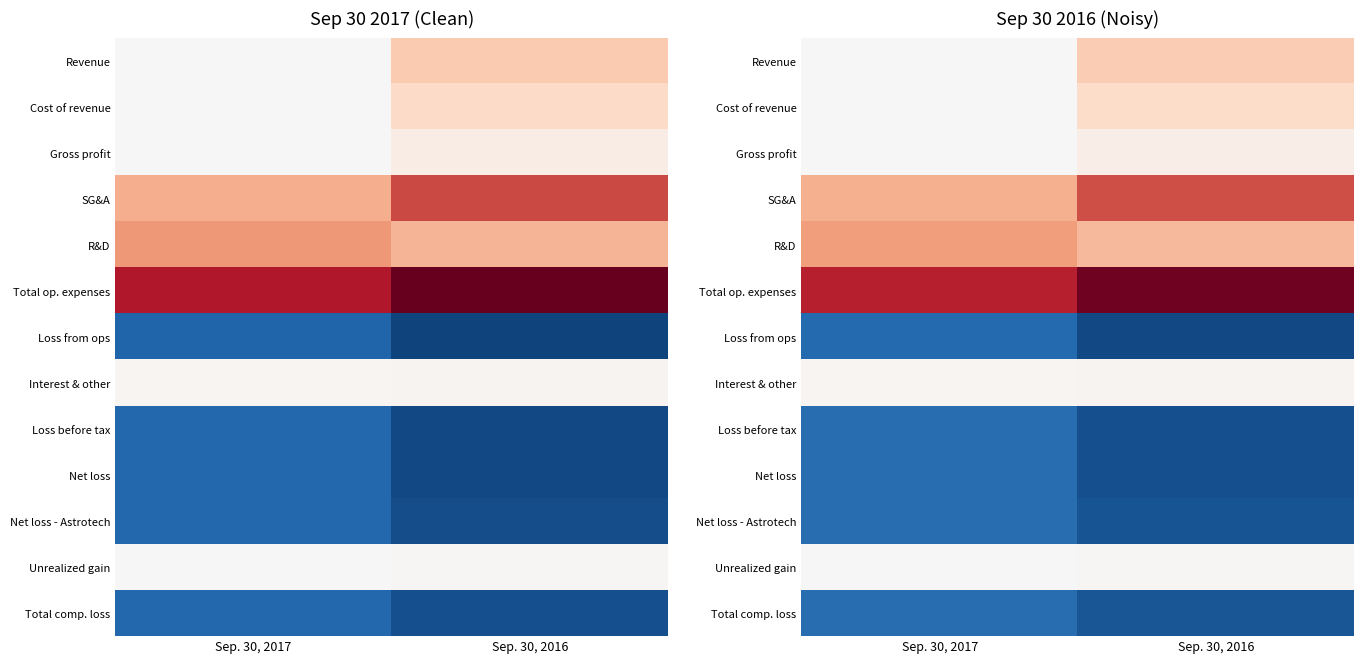

What is the spread (max minus min) of values at Sep. 30, 2016?

7182.8